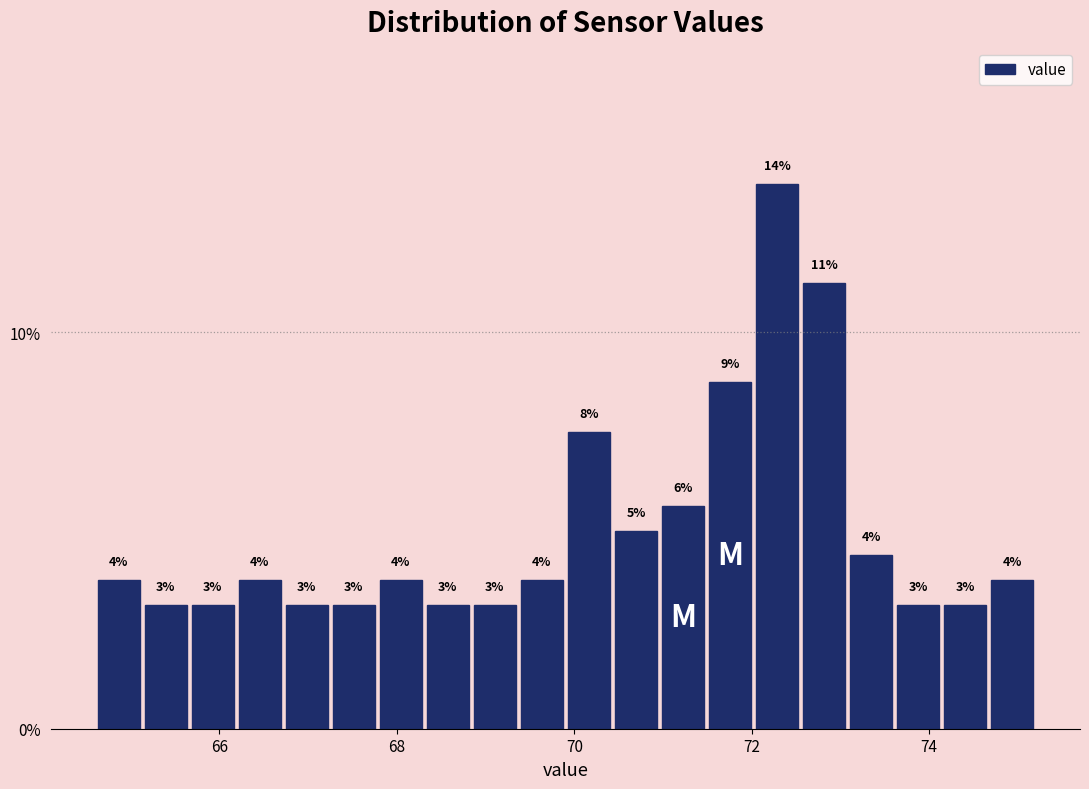

Around what value on the x-axis is the tallest bar? Give the approximate position of its centre, as read against the axis.

72.2